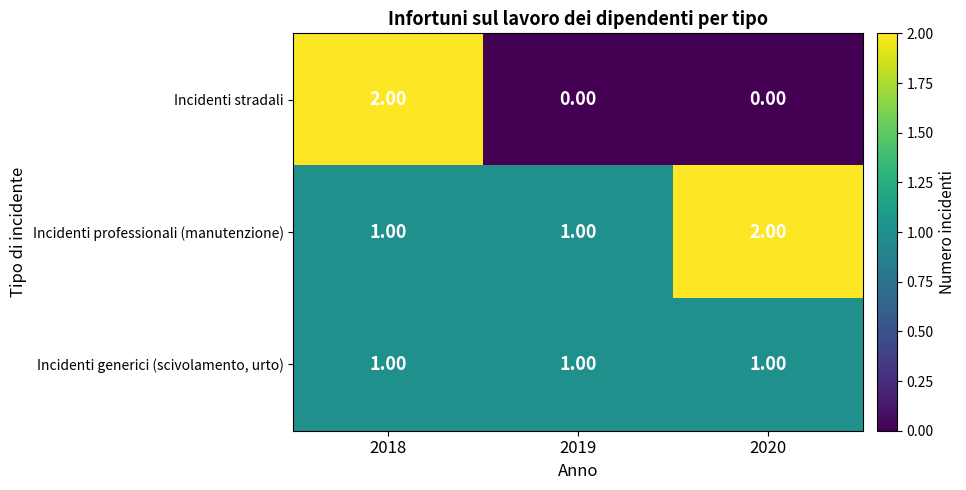

Which series changed the most between 2018 and 2020?

Incidenti stradali